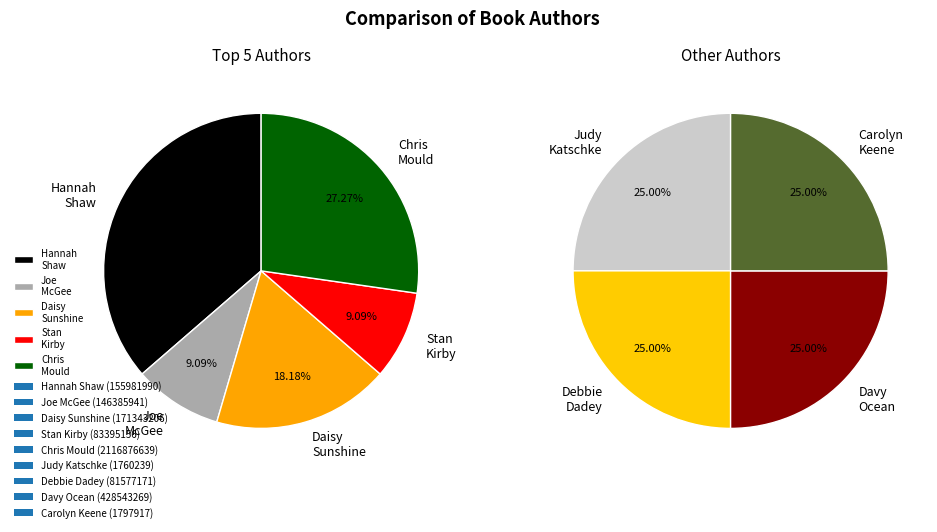

What is the change in value from Daisy Sunshine (171343206) to Stan Kirby (83395156)?

-1